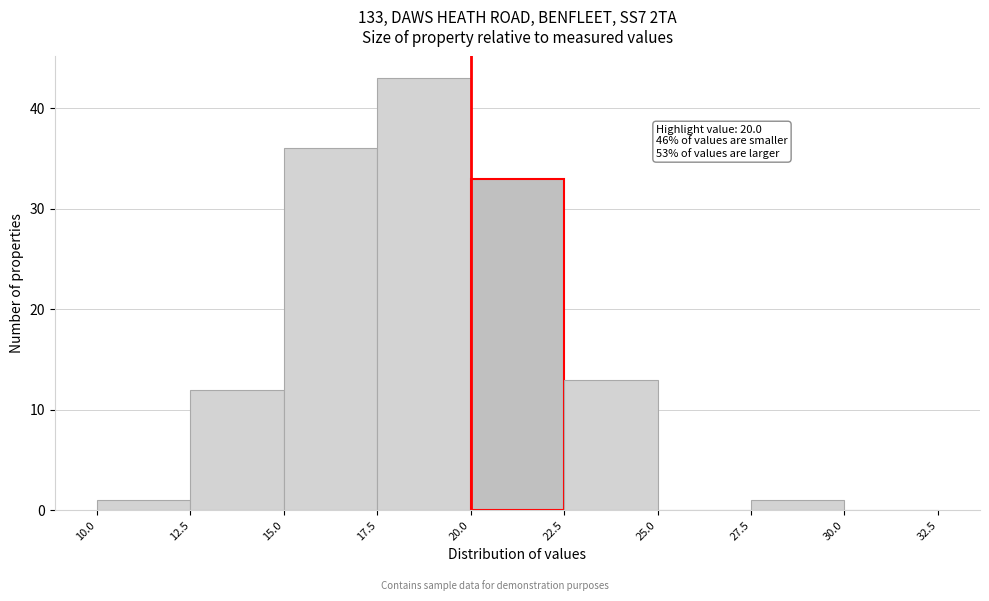

Over which range of the x-axis is the bar tallest?

17.5 to 20.0